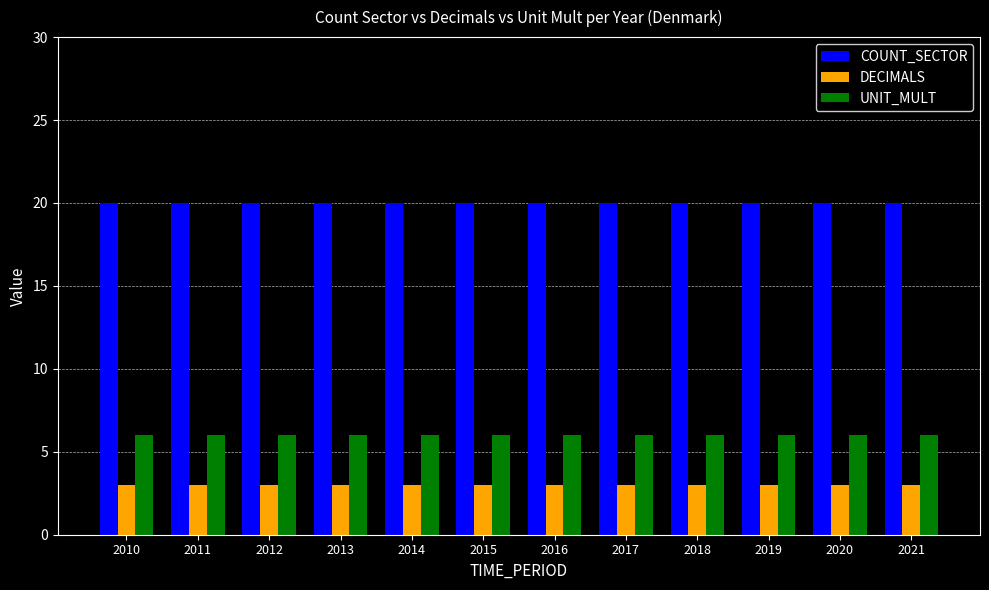

How many bars are there in total?

36